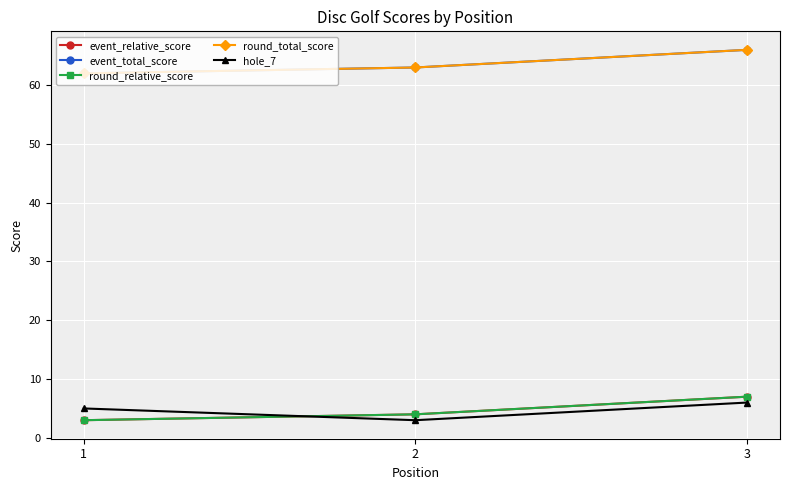

What is the difference between the maximum and second lowest values in the round_relative_score series?

3